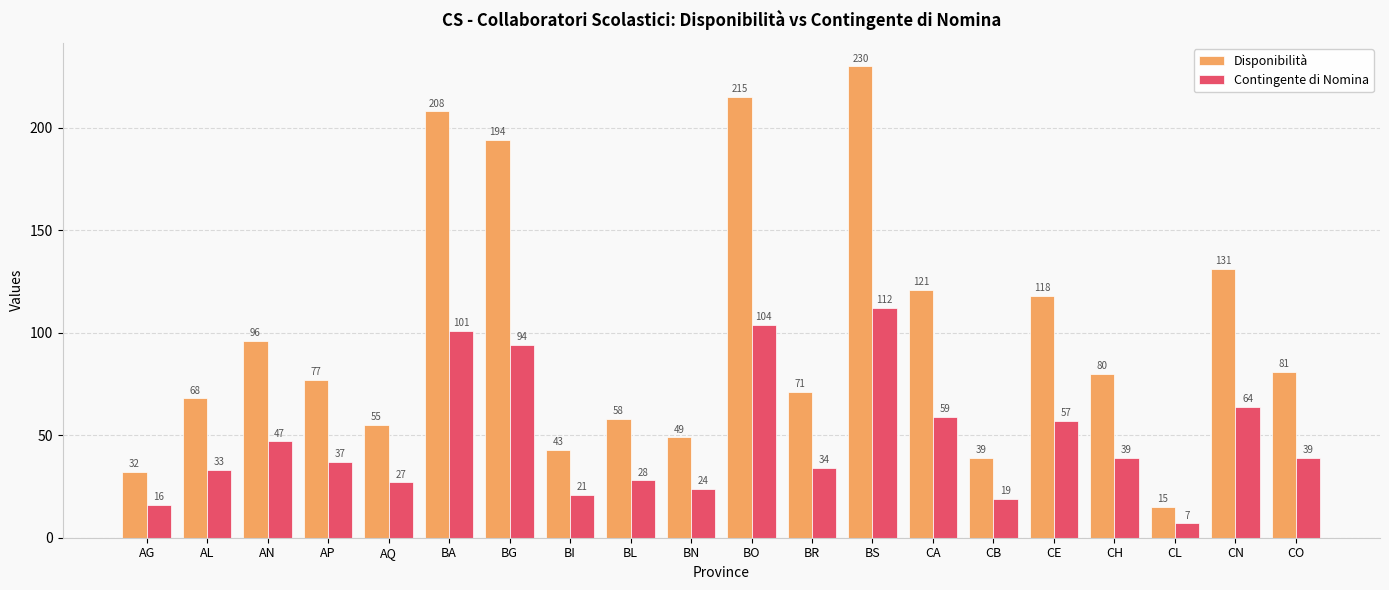

What is the label of the 19th bar from the left?

CN